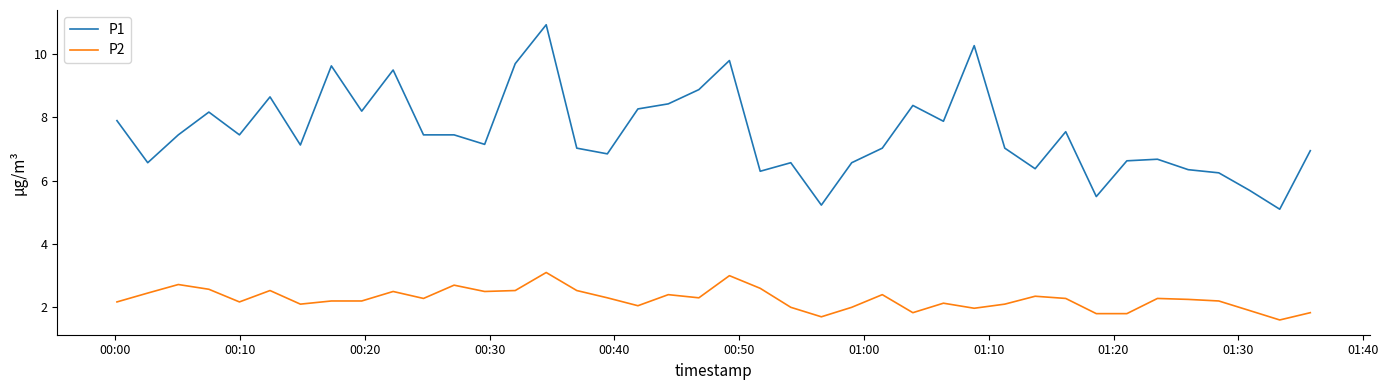

True or false: P1 and P2 intersect in this chart.

False